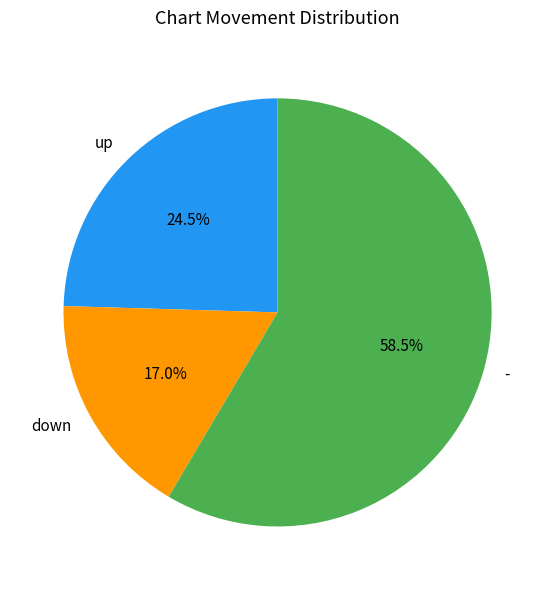

Is the sum of up and - greater than half?

Yes